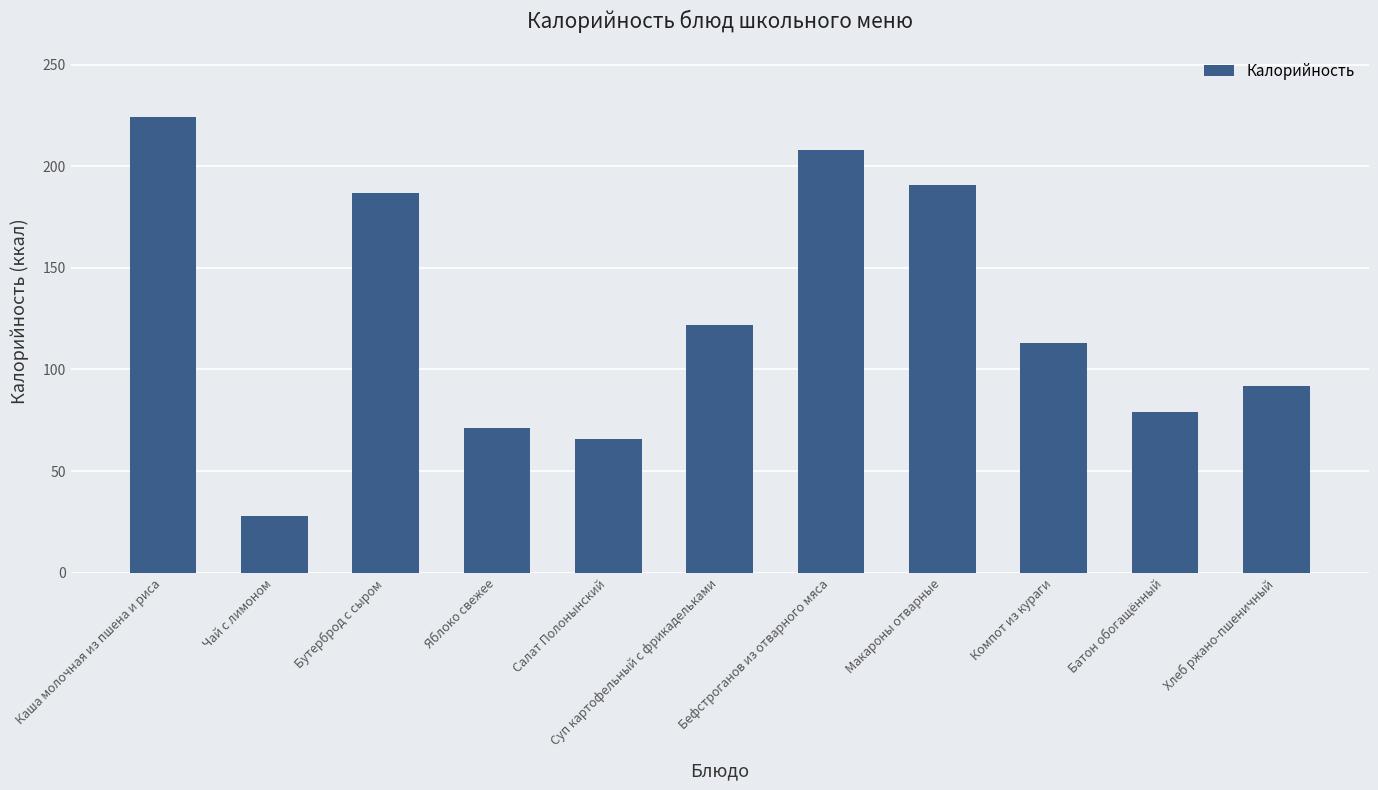

What is the sum of the values at Хлеб ржано-пшеничный and Бефстроганов из отварного мяса?

300.0